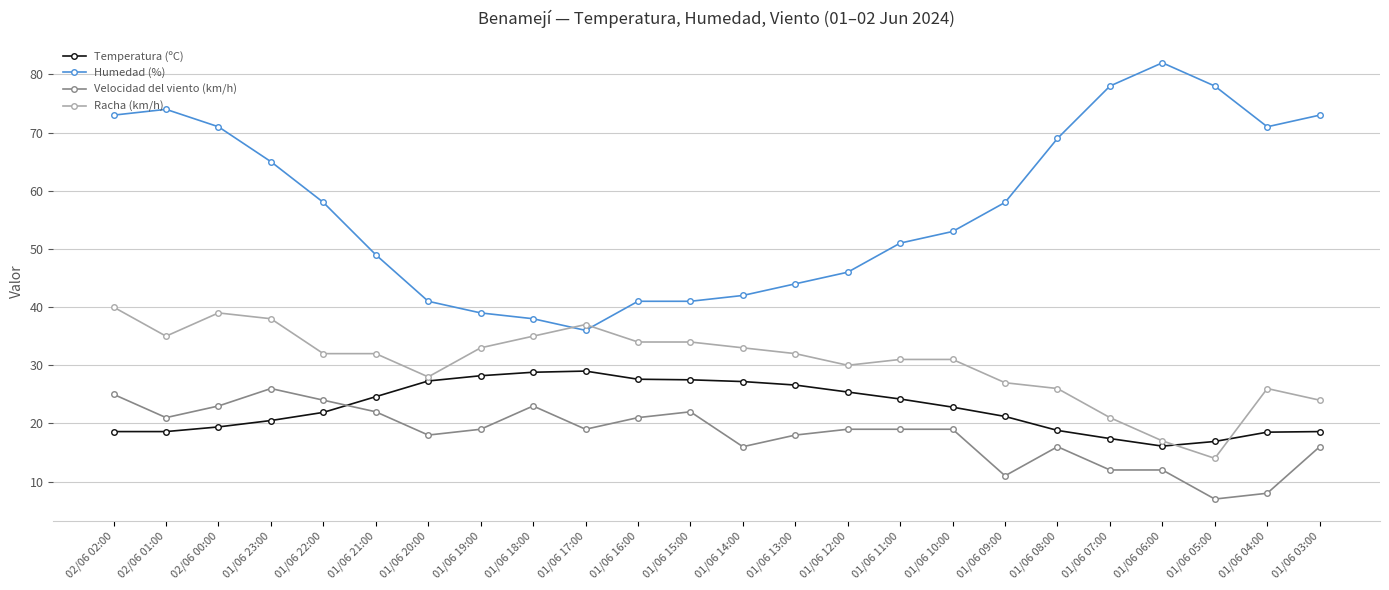

The Humedad (%) series shows 46.0 at 01/06 12:00. True or false?

True